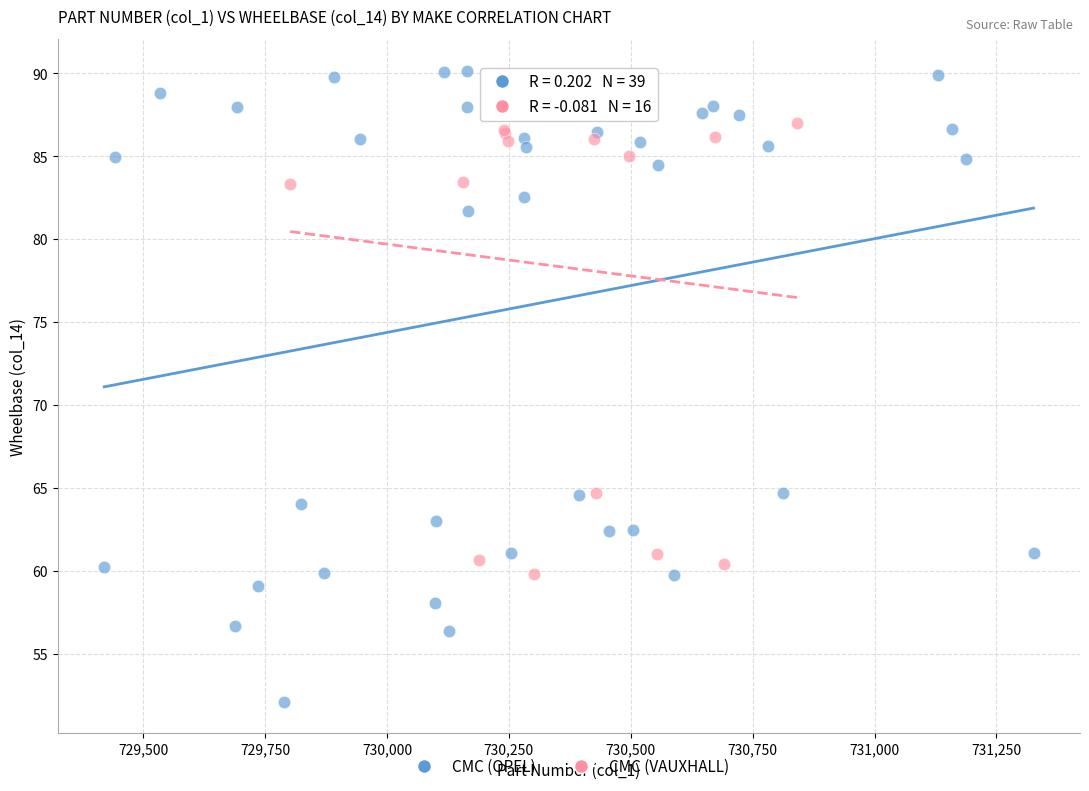

Which series has the widest spread of Y values?

CMC (OPEL)